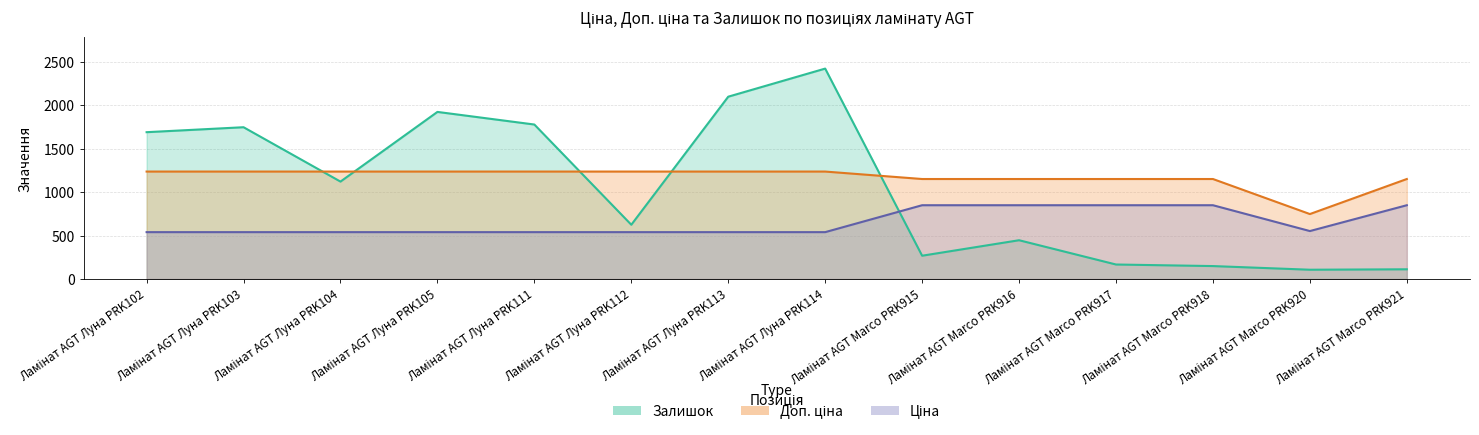

How many data points does each series have?

14